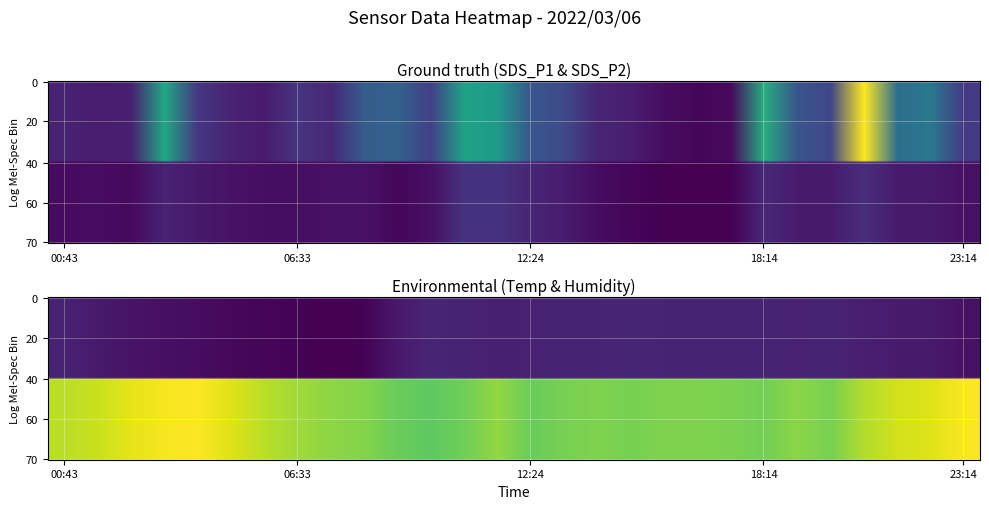

What is the maximum value for Temp?

20.5